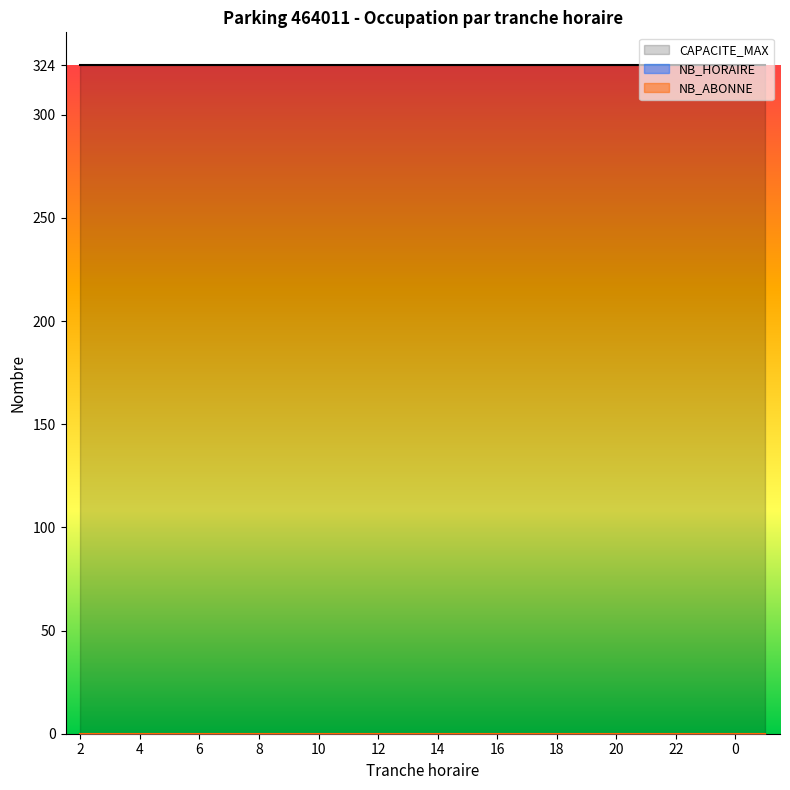

The value of CAPACITE_MAX at 21 is 79. True or false?

False